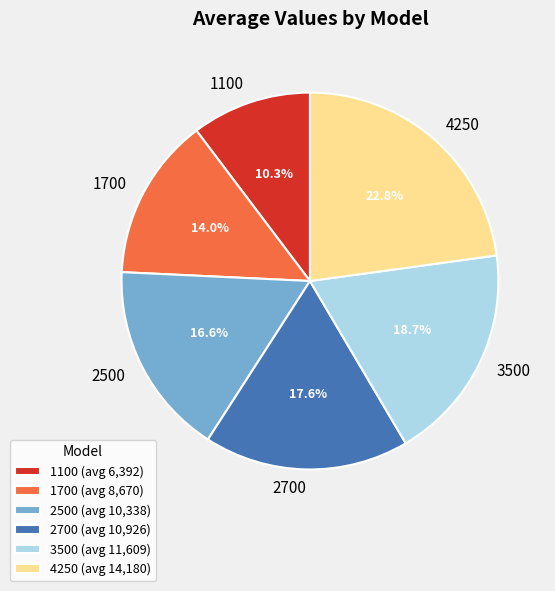

How many segments does this pie chart have?

6